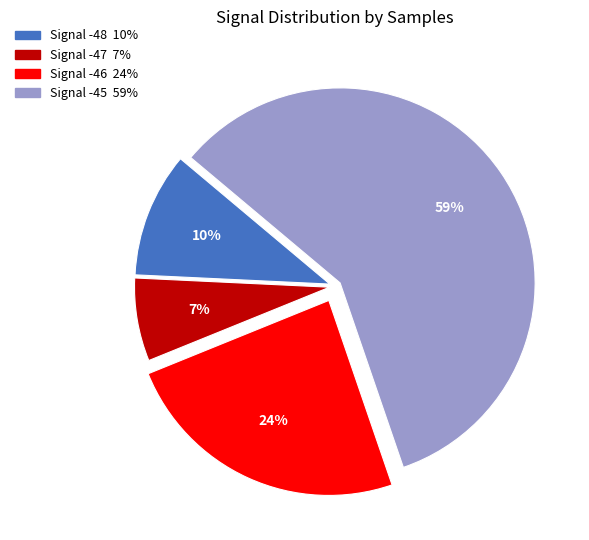

Is there any slice that represents more than half of the pie?

Yes